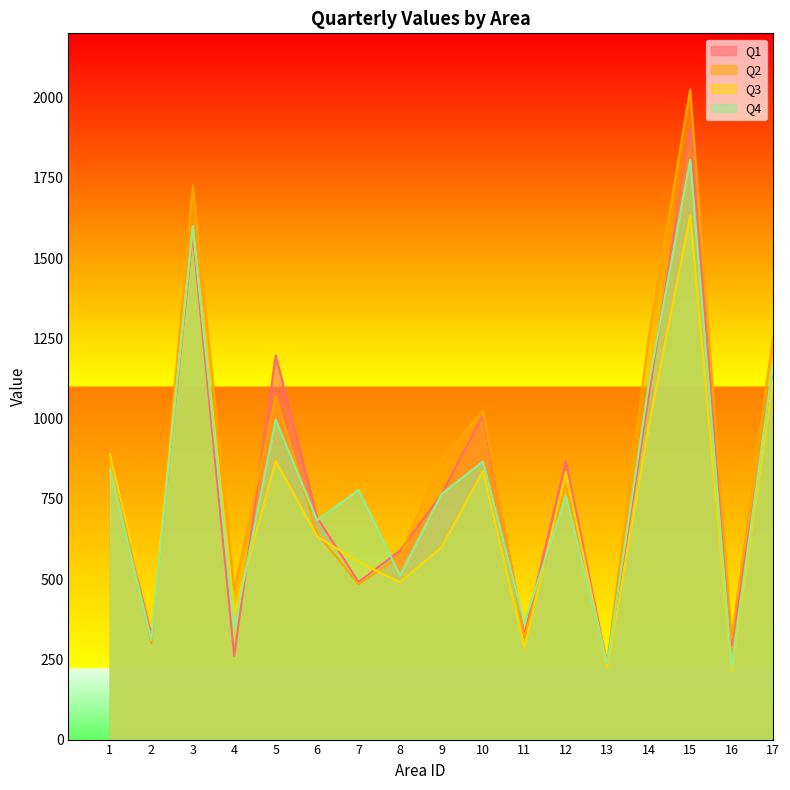

Rank the categories by Q1 value from lowest to highest.

13, 4, 16, 11, 2, 7, 8, 6, 9, 12, 1, 10, 14, 17, 5, 3, 15